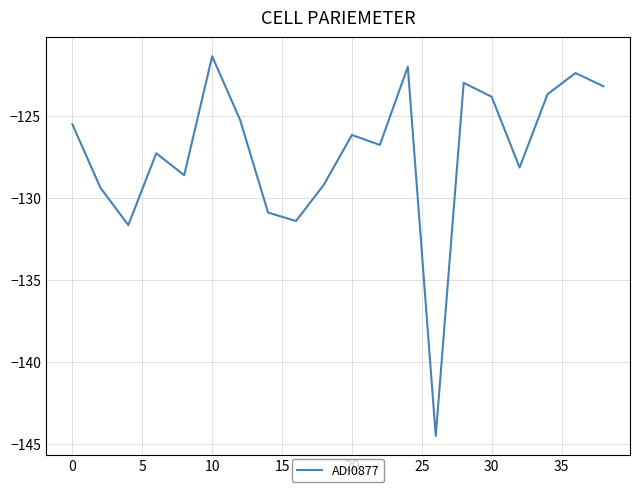

What is the difference between the maximum and minimum values?

23.1